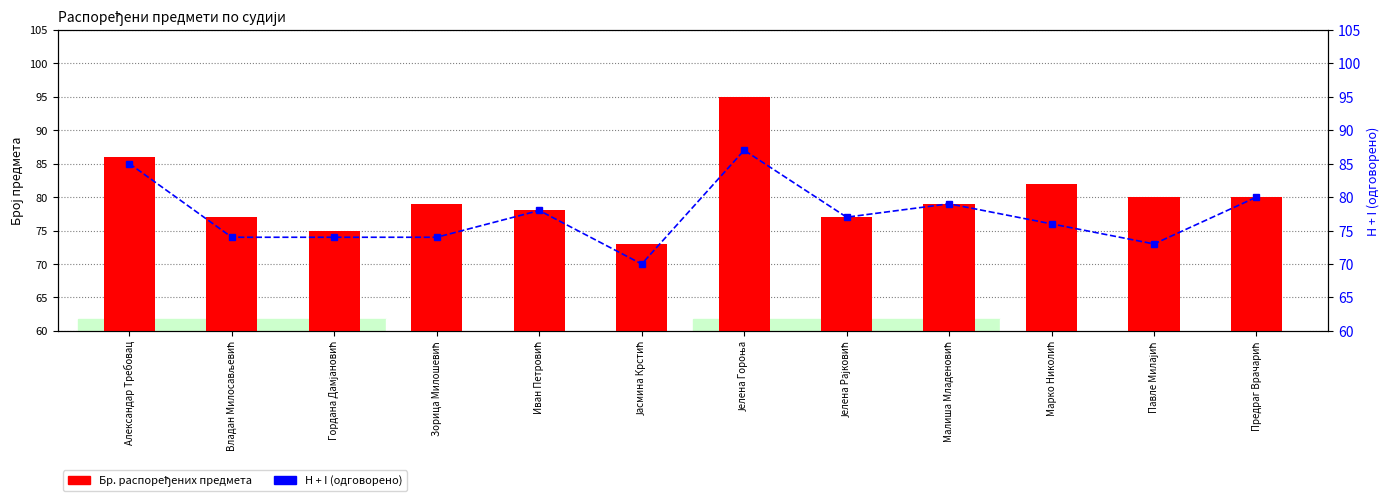

What is the value of the H + I (одговорено) bar at the 6th from the left?

70